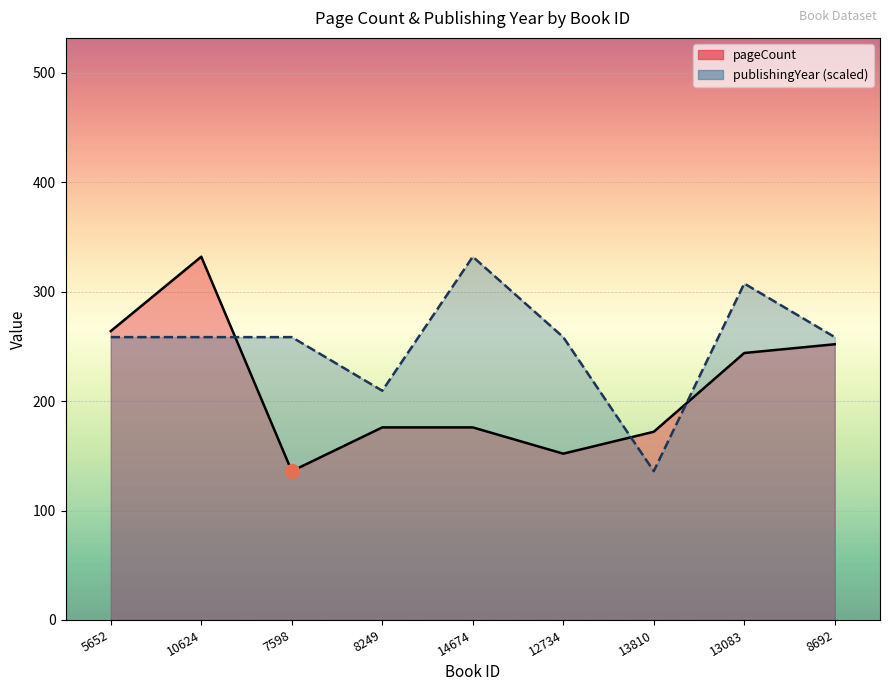

Which series has the widest spread of values?

pageCount